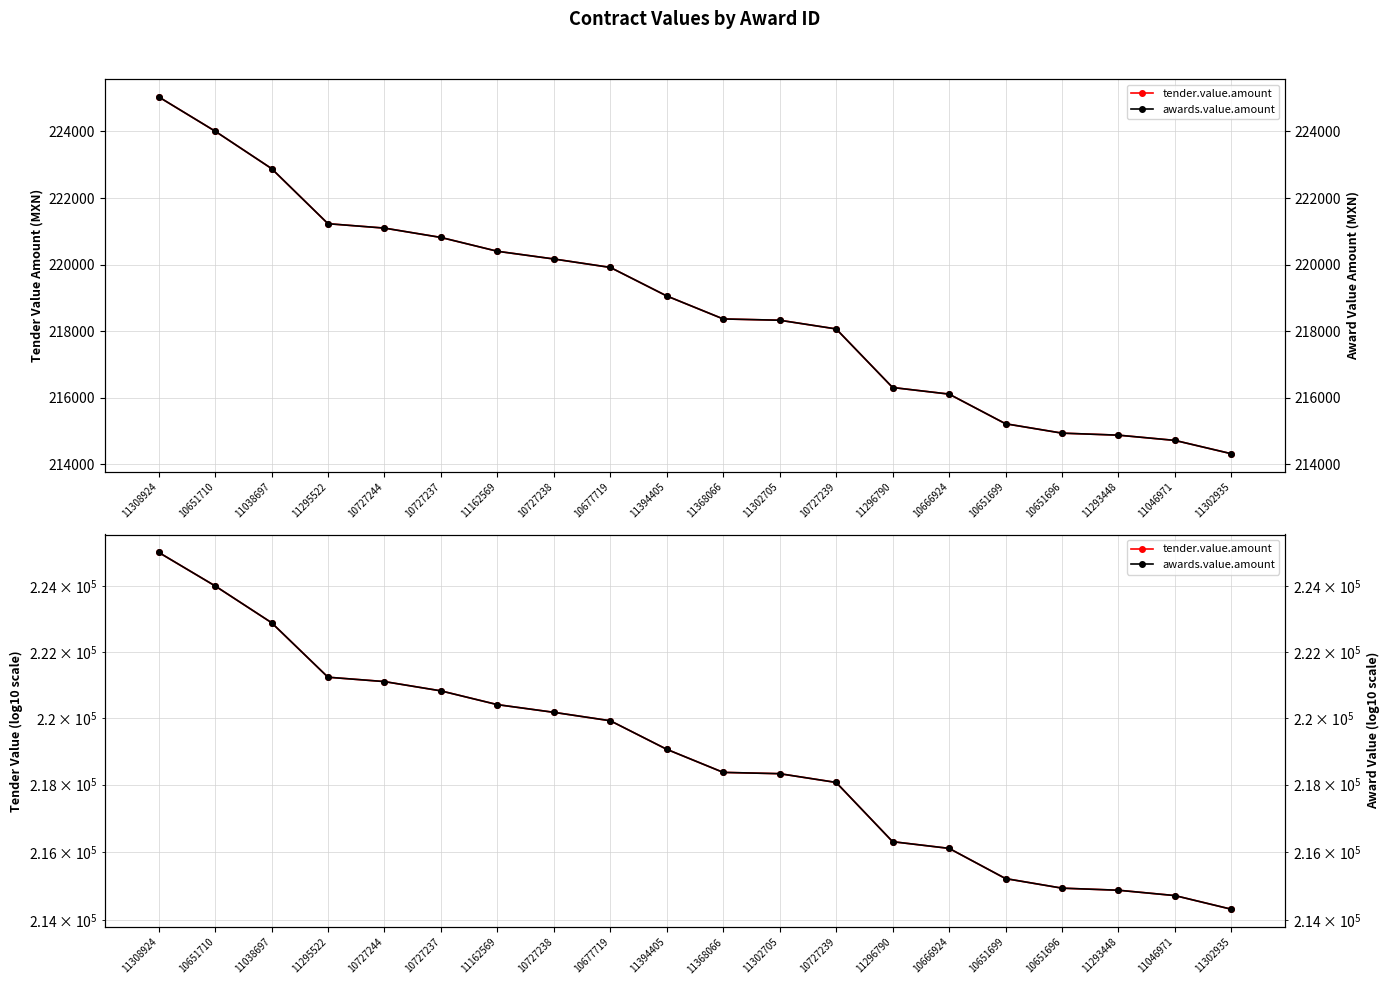

Between 11308924 and 10651699, which is larger?

11308924